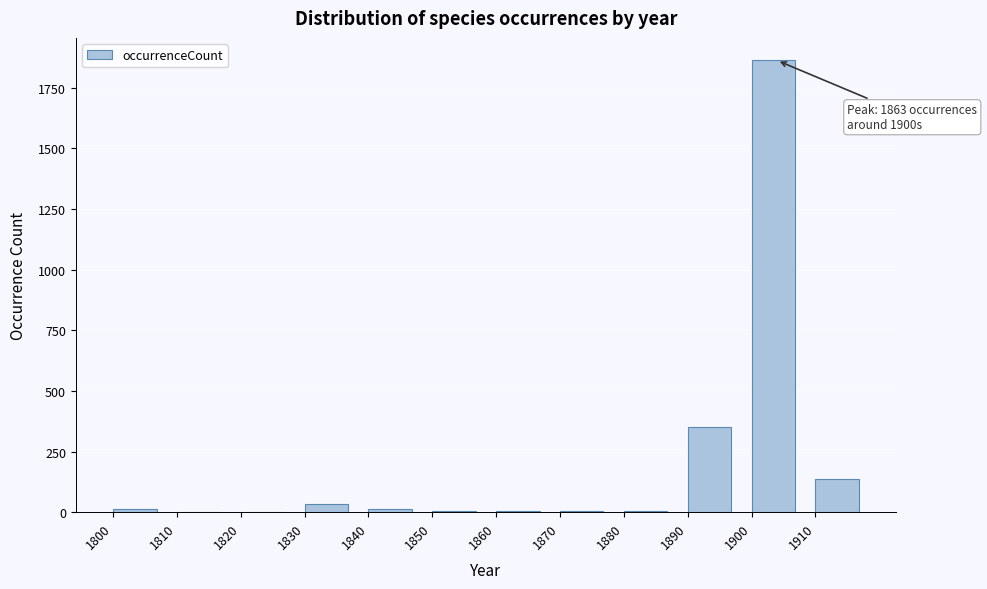

What value does the data have at 1890?

351